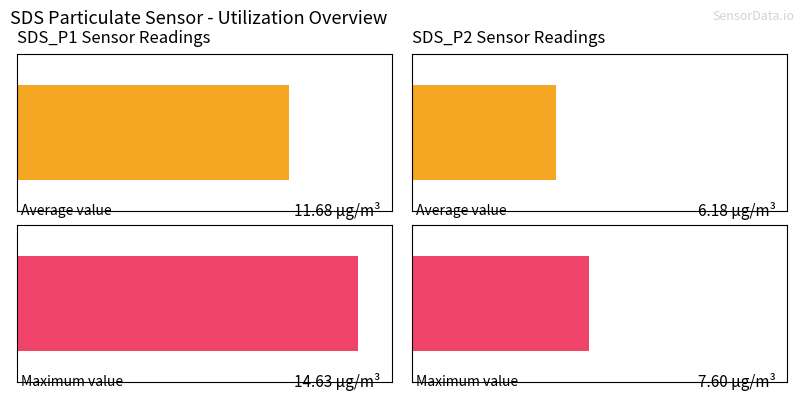

True or false: SDS_P2 has a value of 8.3 at 00:24.

False